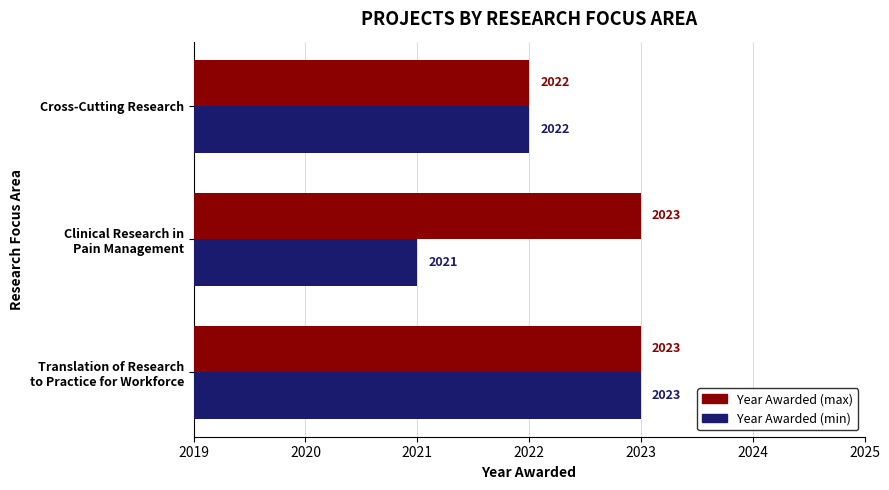

Which series has the largest total across all categories?

Year Awarded (max)